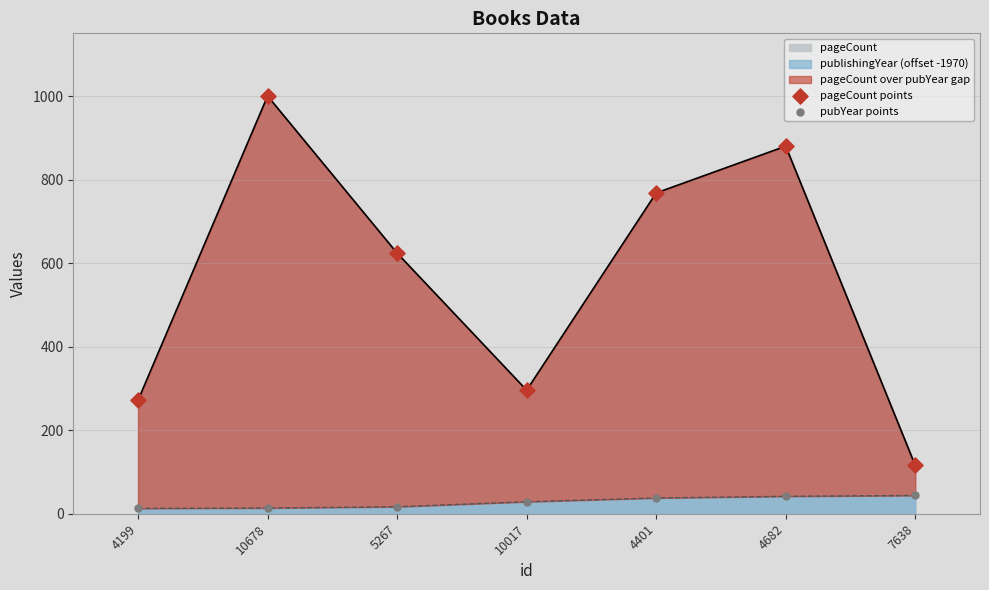

Which series contains the highest Y value?

pageCount points